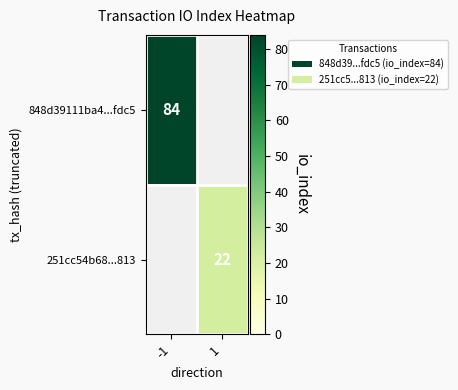

The 251cc54b68...813 series shows 22 at 1. True or false?

True